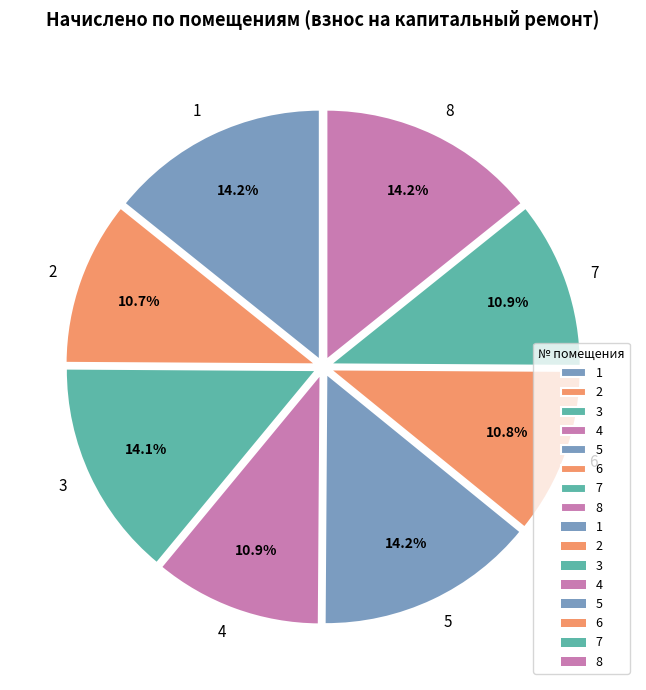

What percentage is the 3 slice, to the nearest percent?

14%